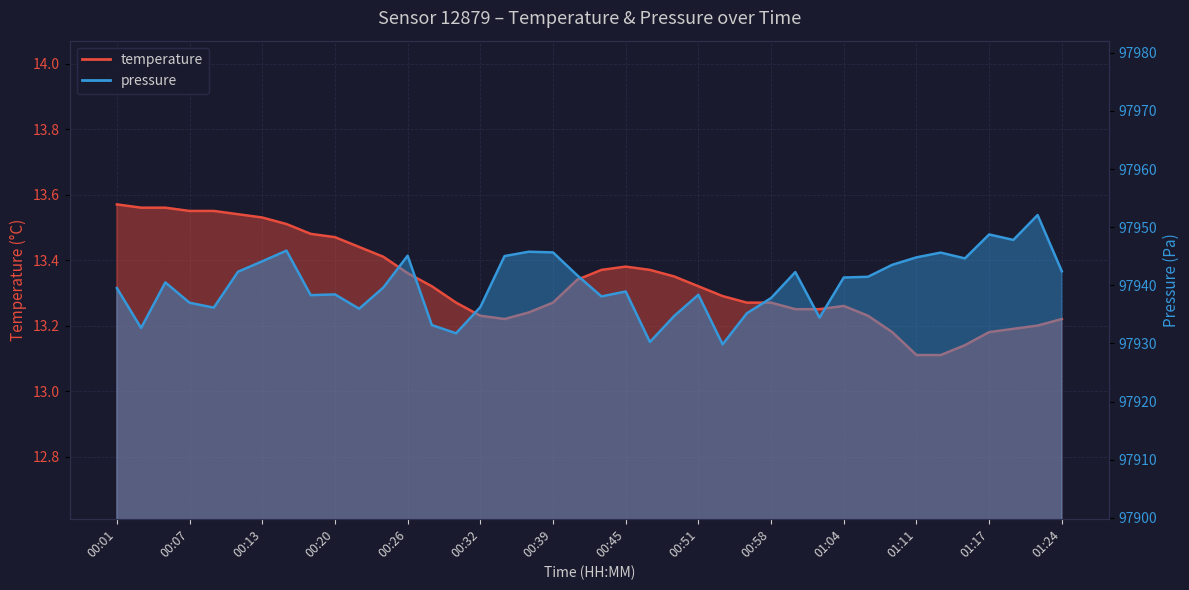

What is the minimum value shown in the chart?

13.1